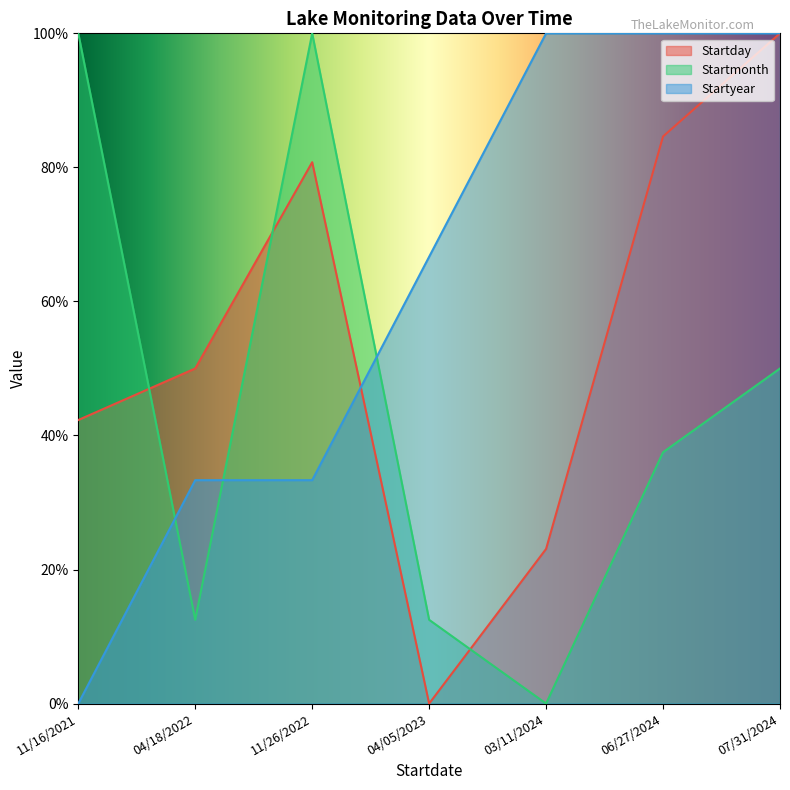

How many values in Startmonth are above zero?

6